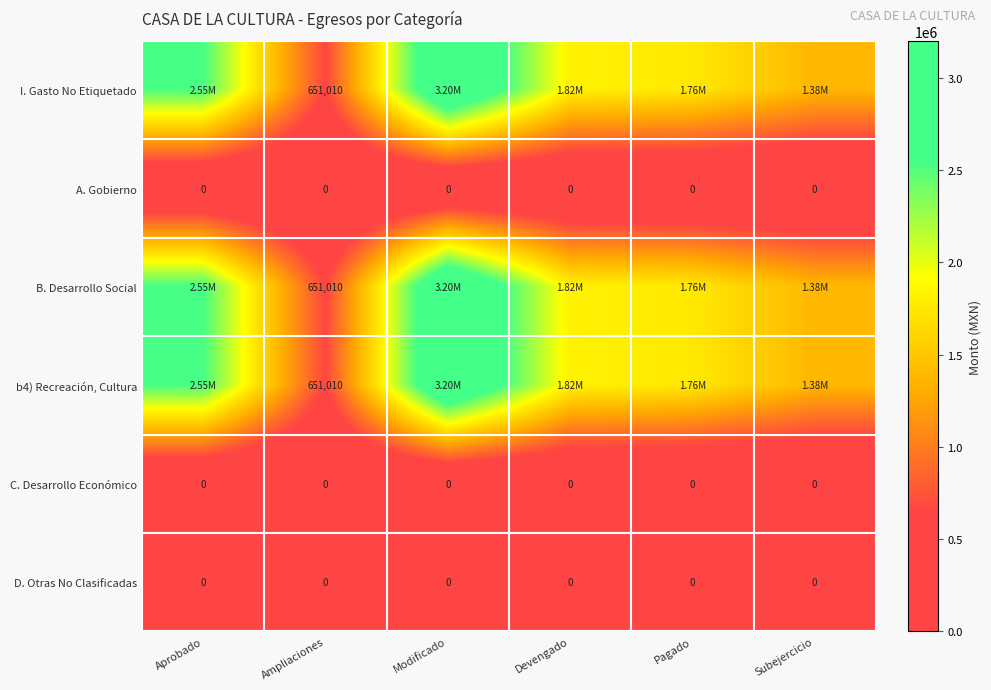

Which series has the widest spread of values?

I. Gasto No Etiquetado